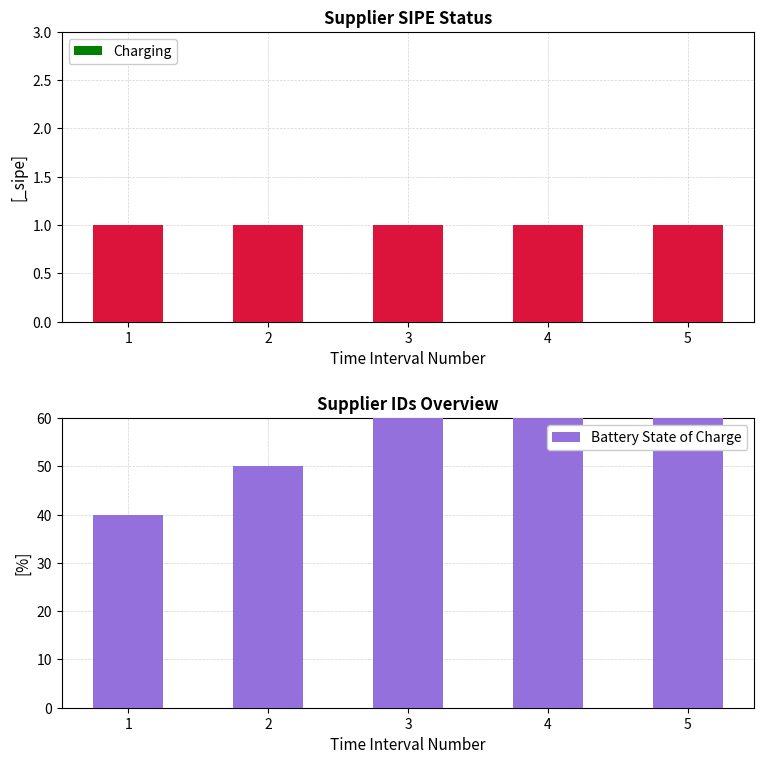

Is the value of Battery State of Charge at 5 greater than the value of Charging at 4?

Yes